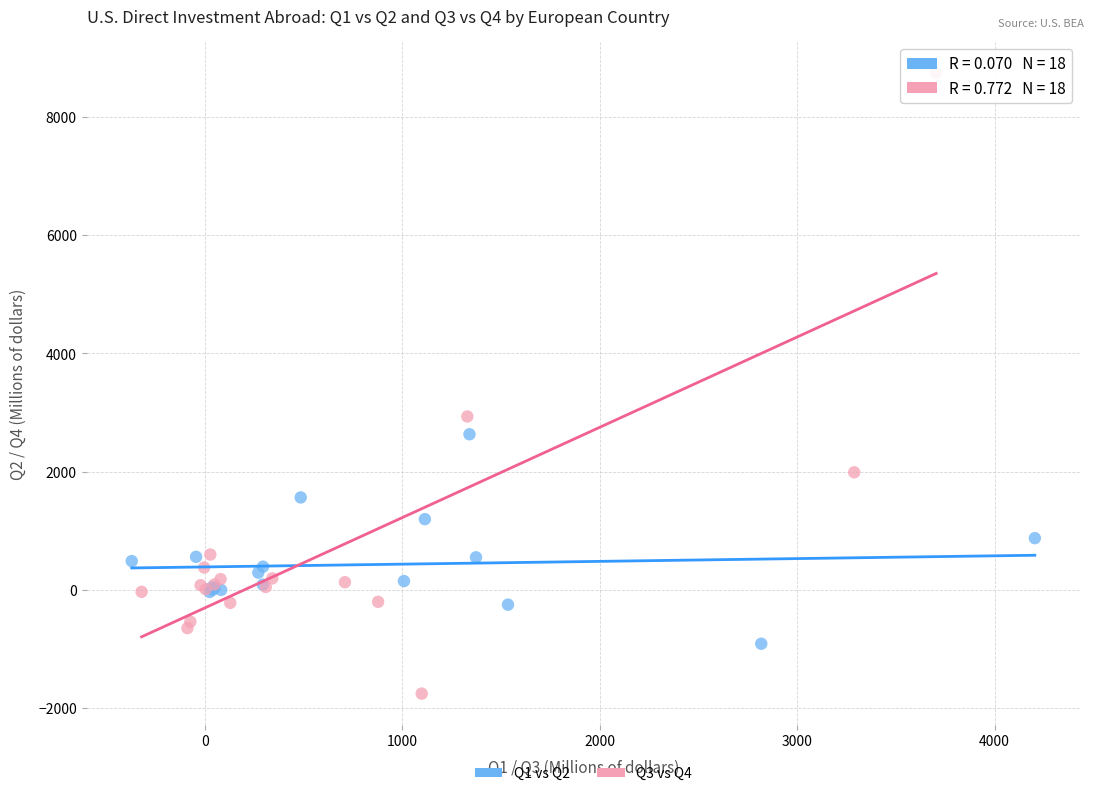

Which series reaches the maximum Y coordinate?

Q3 vs Q4